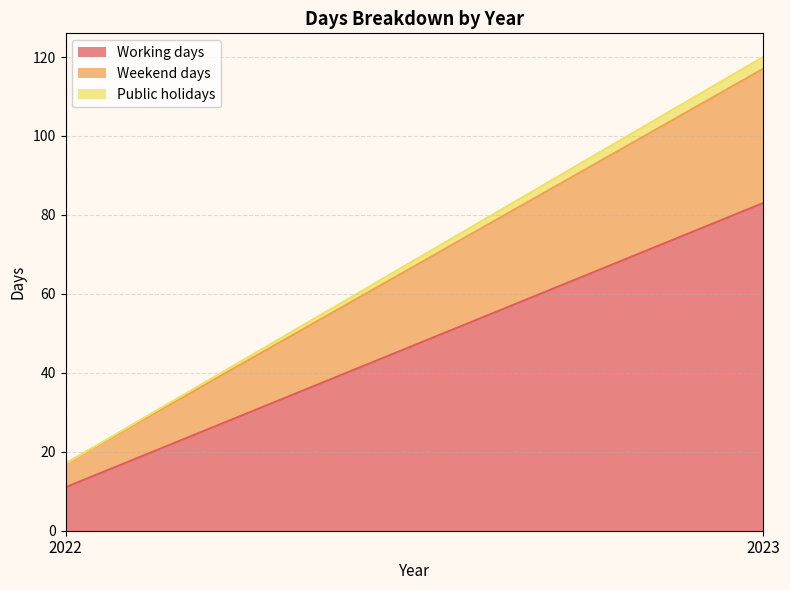

What is the difference between the maximum and minimum values in the Public holidays series?

3